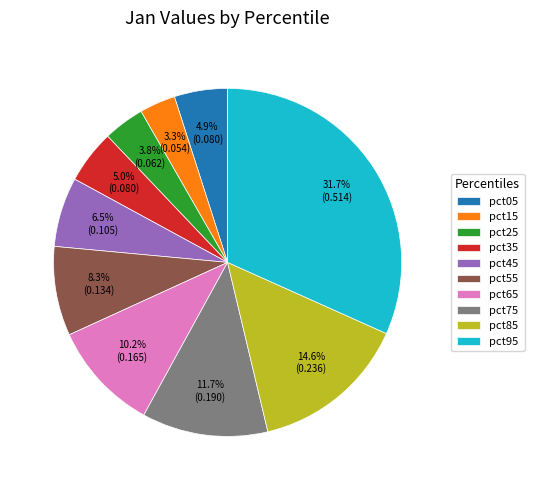

To the nearest percent, what percentage of the pie is pct25?

4%